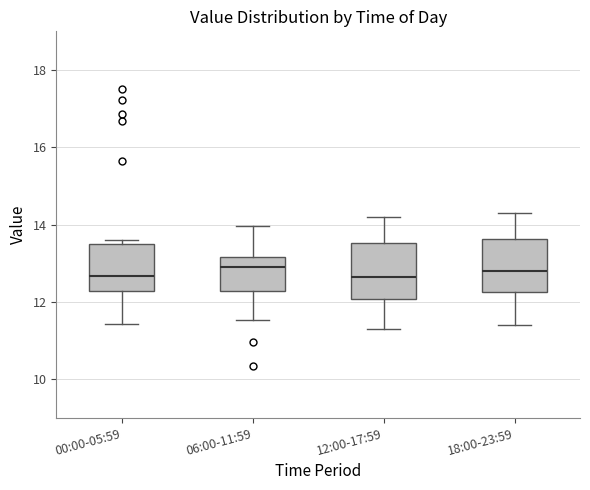

Reading left to right, read every box against the y-axis: the position of its median line, the range the box covers, and the ends of its whiskers. The values are not printed on the chart, so give them approximately, as read against the axis.

00:00-05:59: median 12.6, box 12.2 to 13.4, whiskers 11.4 to 13.6
06:00-11:59: median 13.0, box 12.2 to 13.2, whiskers 11.6 to 14.0
12:00-17:59: median 12.6, box 12.0 to 13.6, whiskers 11.4 to 14.2
18:00-23:59: median 12.8, box 12.2 to 13.6, whiskers 11.4 to 14.4